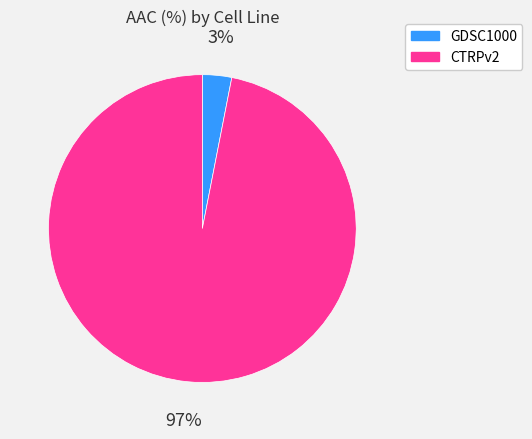

To the nearest percent, what percentage of the pie is CTRPv2?

97%